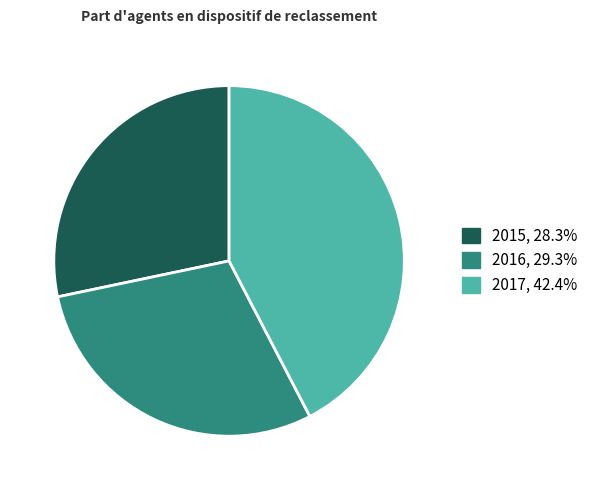

Rank the categories by value from highest to lowest.

2017, 2016, 2015